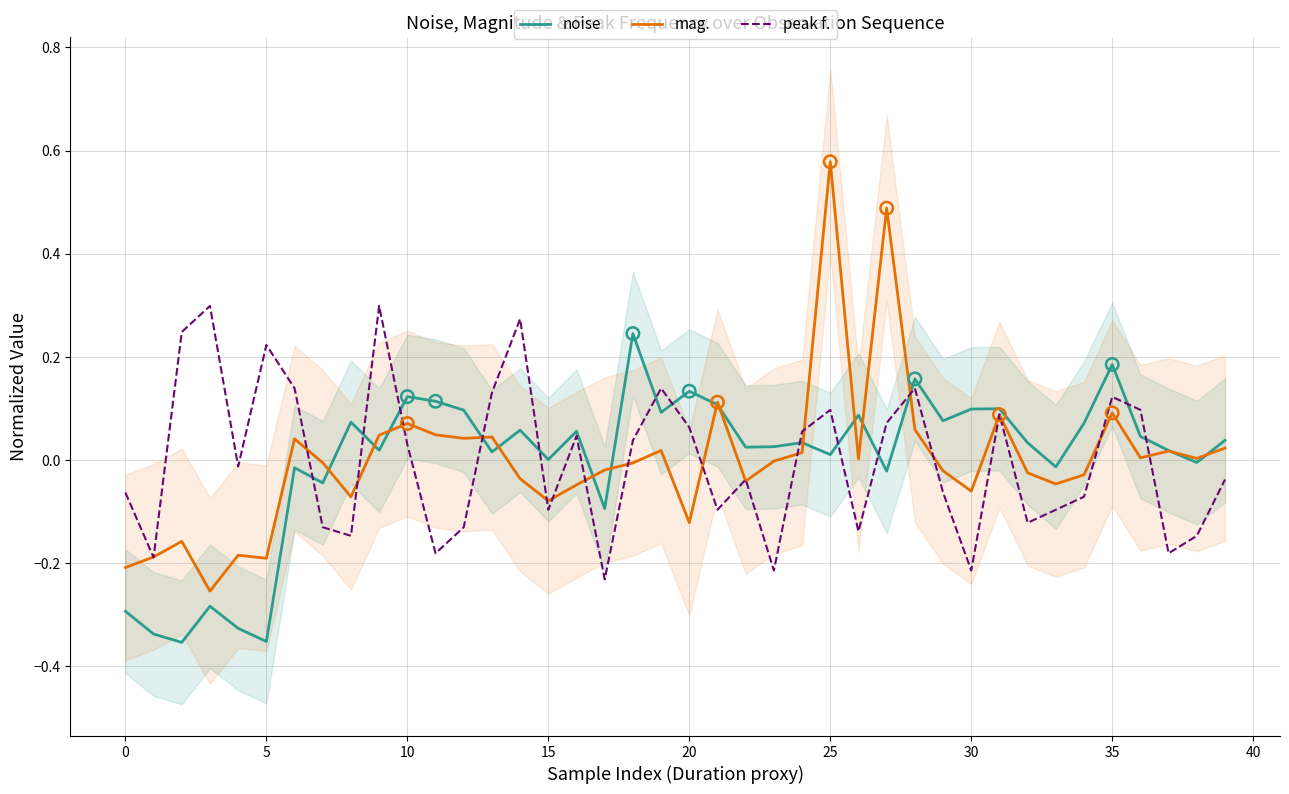

What are all the series names shown in the legend?

noise, mag., peak f.